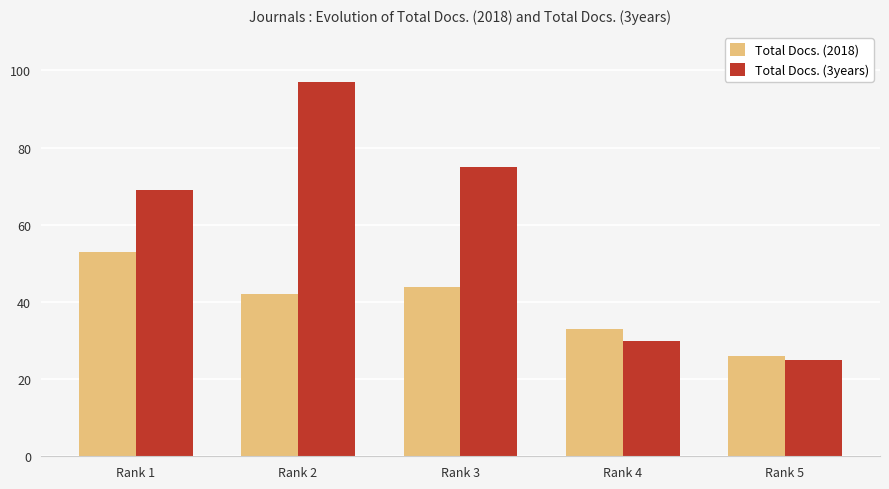

At how many categories does at least one series exceed 53?

3